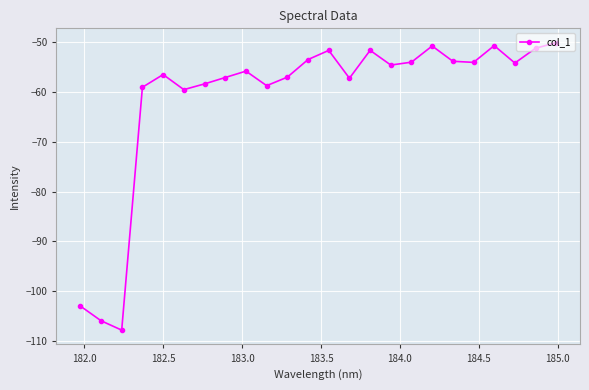

What is the value of the 16th point from the left?

-54.5